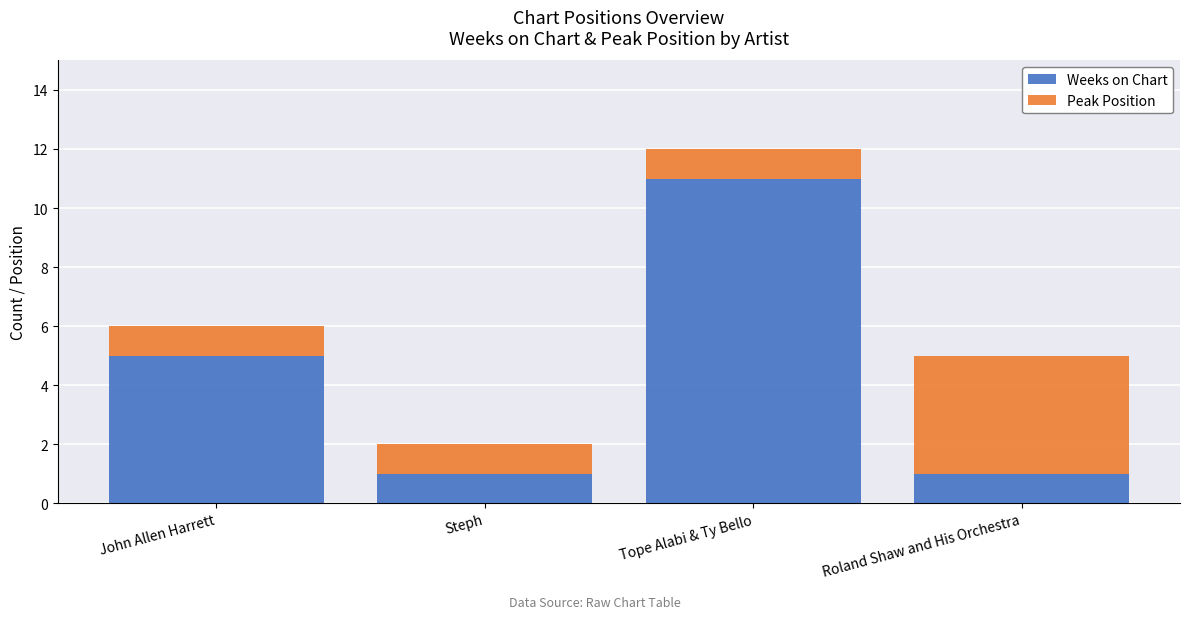

Which category has the highest value in the Weeks on Chart series?

Tope Alabi & Ty Bello